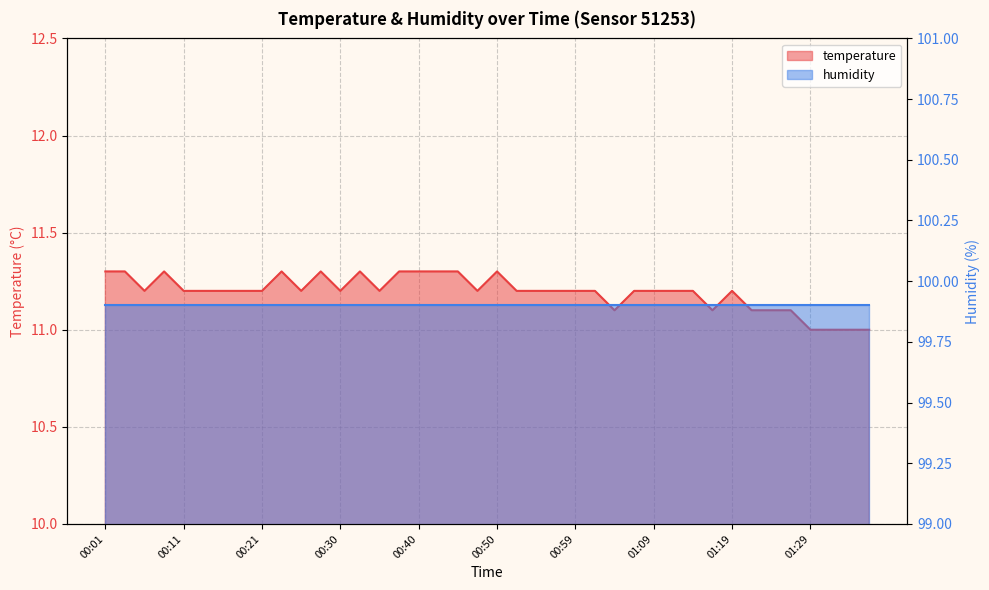

What is the value of the 32nd point from the left?

11.1